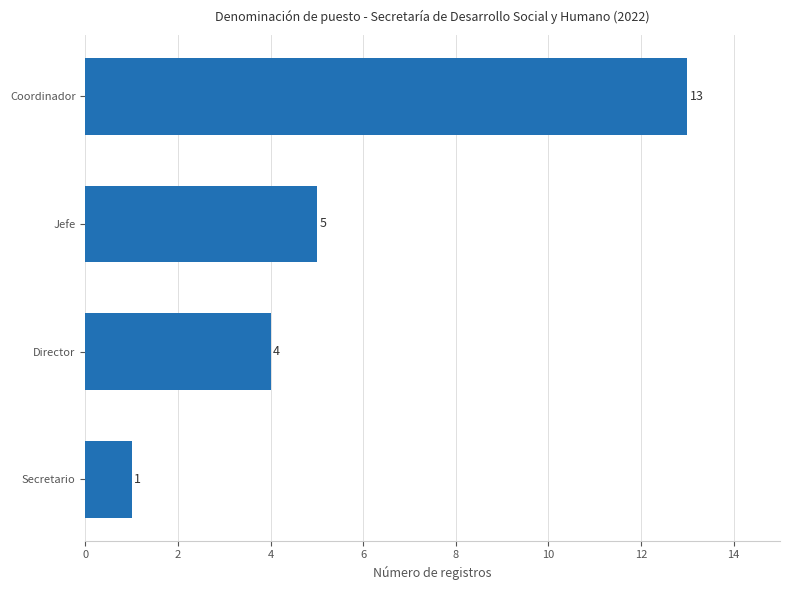

At which label is the value closest to 7?

Jefe